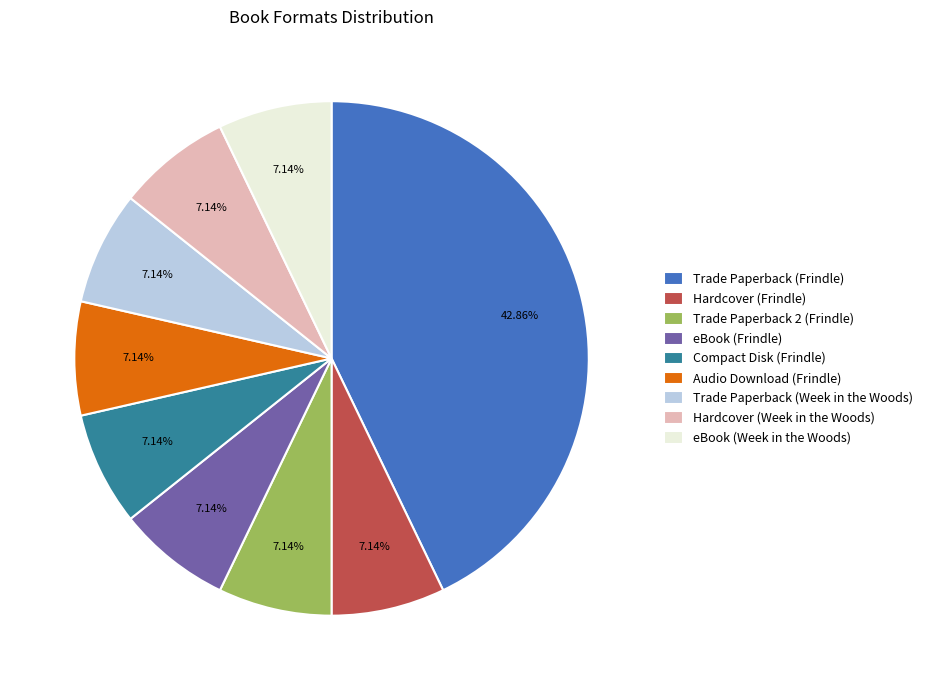

To the nearest percent, what portion does eBook (Week in the Woods) represent?

7%